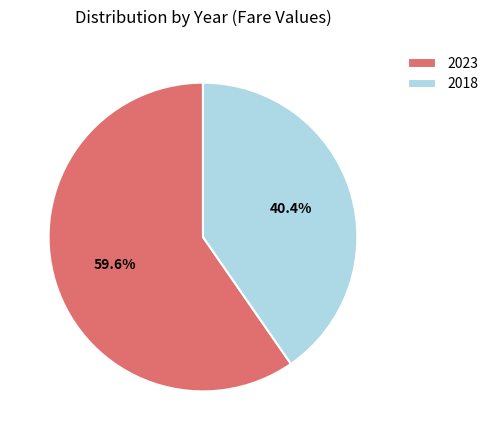

The 2023 slice represents 45% of the pie. True or false?

False